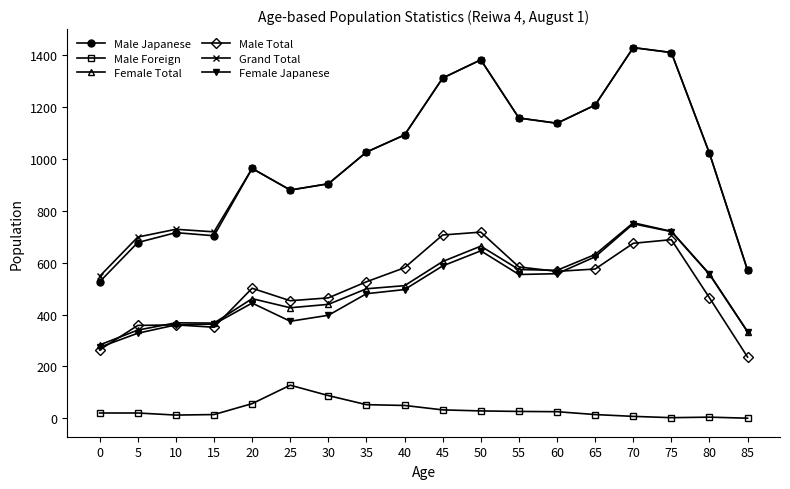

Which series has the largest range (max minus min)?

Male Japanese